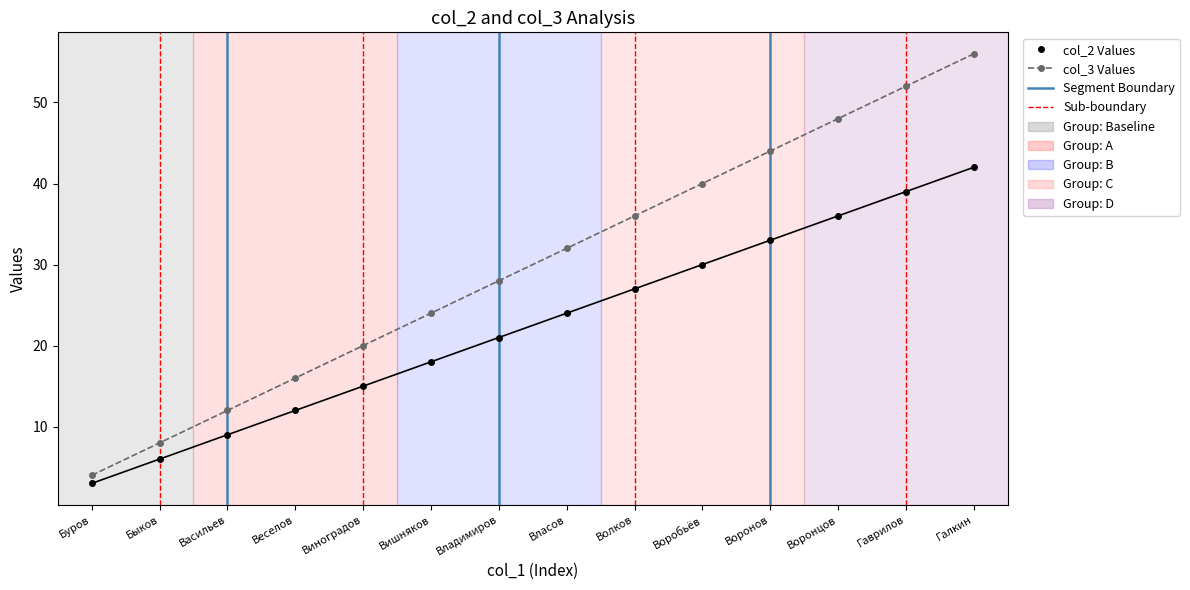

Reading left to right, transcribe all the data shown in this chart.

col_2 Values: 3	6	9	12	15	18	21	24	27	30	33	36	39	42
col_3 Values: 4	8	12	16	20	24	28	32	36	40	44	48	52	56